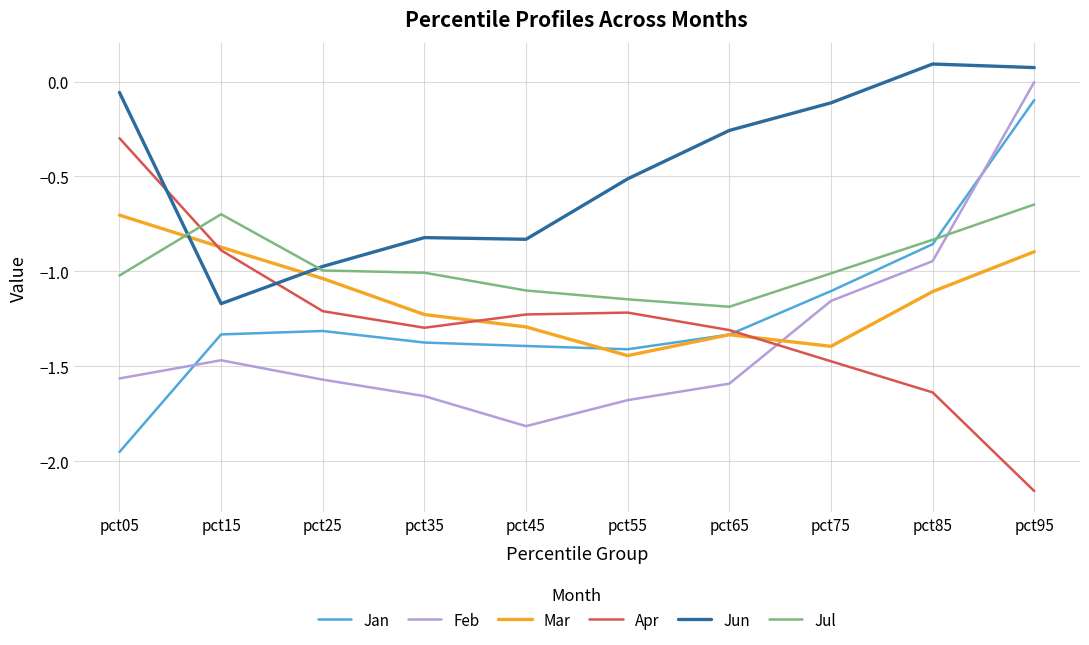

The value of Jul at pct35 is -0.4. True or false?

False